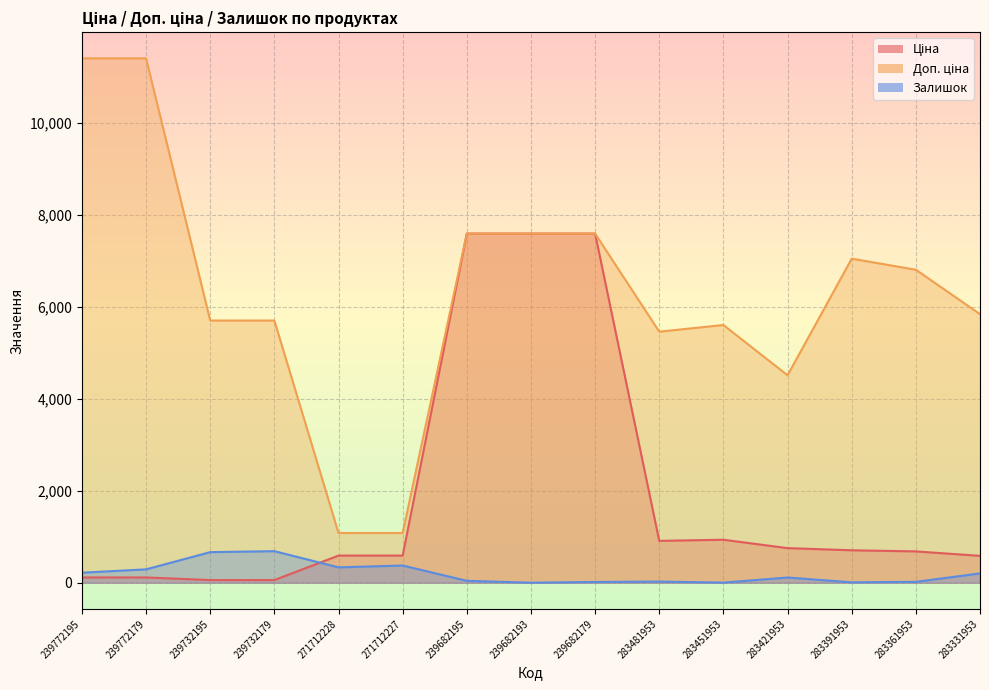

What is the spread (max minus min) of values at 239732195?

5647.9